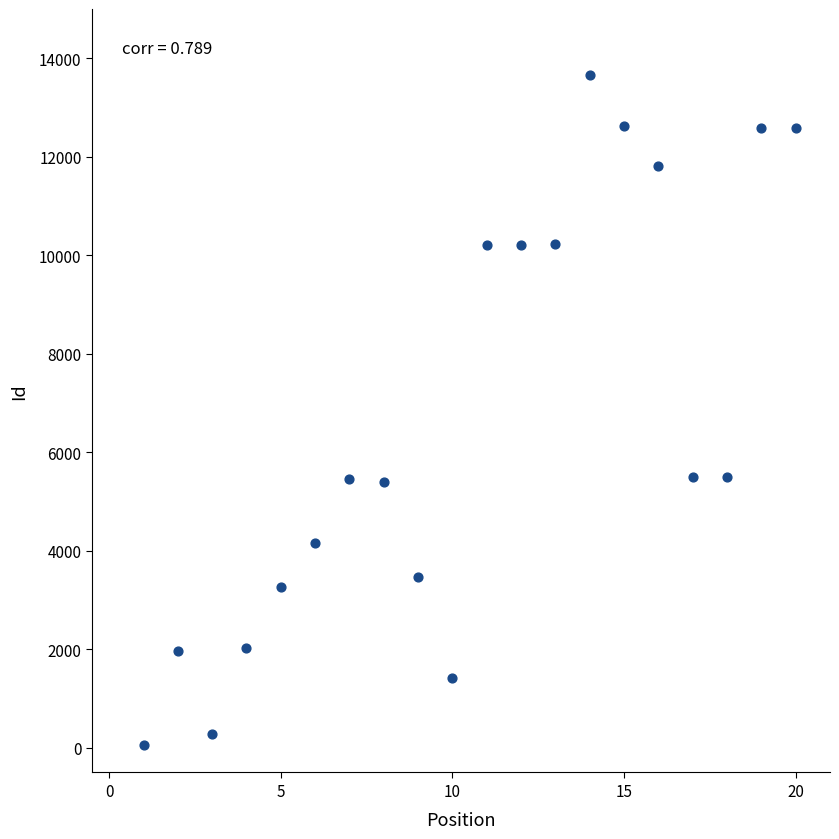

What is the range of Y values (max minus min)?

13595